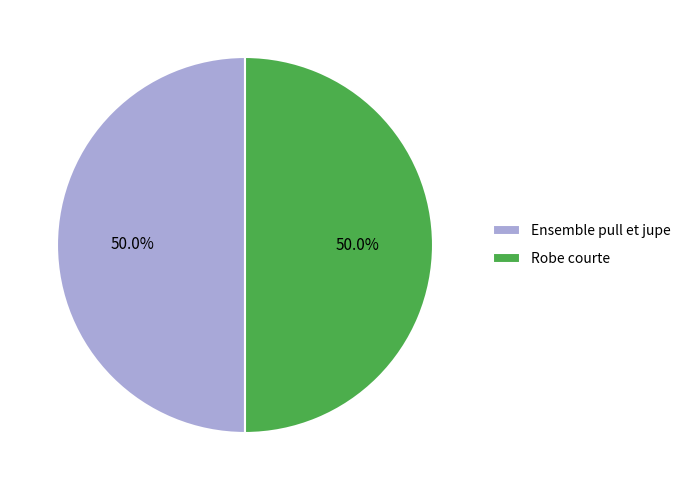

What is the ratio of the value at Ensemble pull et jupe to the value at Robe courte?

1.0